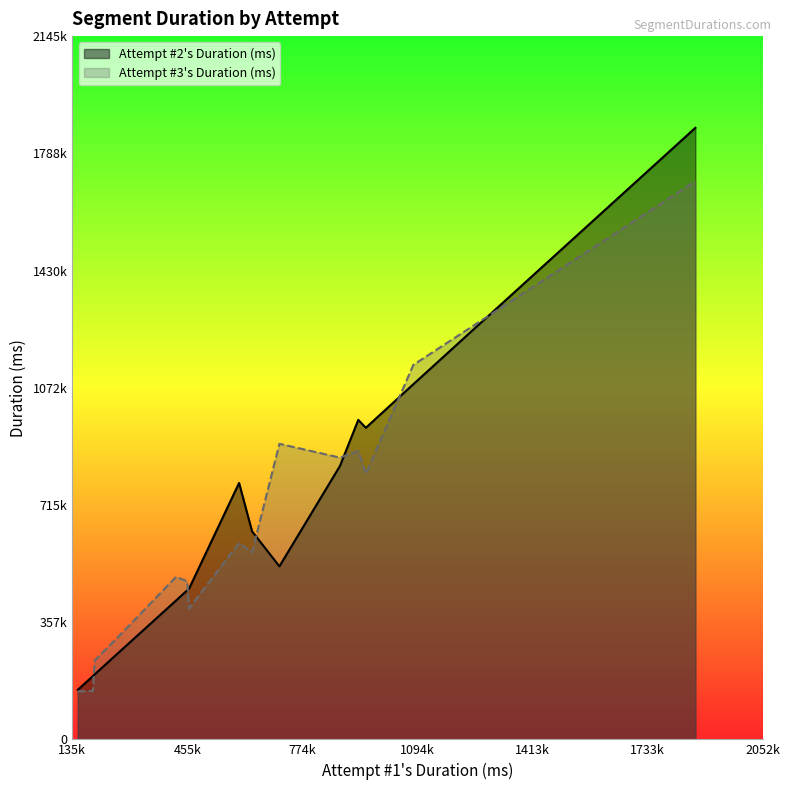

What are all the series names shown in the legend?

Attempt #2's Duration (ms), Attempt #3's Duration (ms)